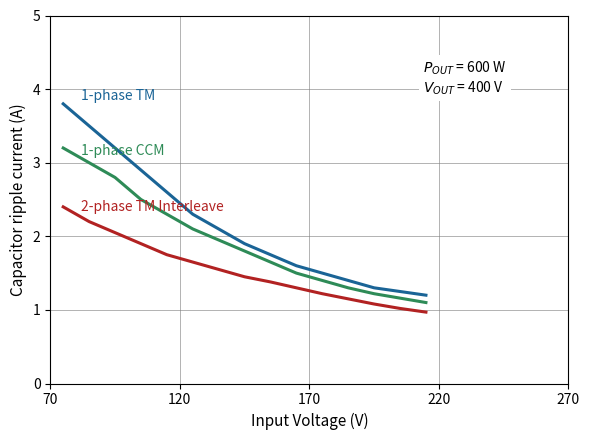

What is the greatest value displayed?

3.8